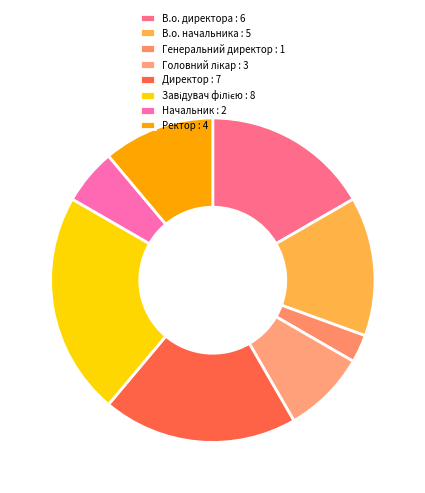

To the nearest percent, what is the difference between the Завідувач філією and Начальник slice percentages?

17%